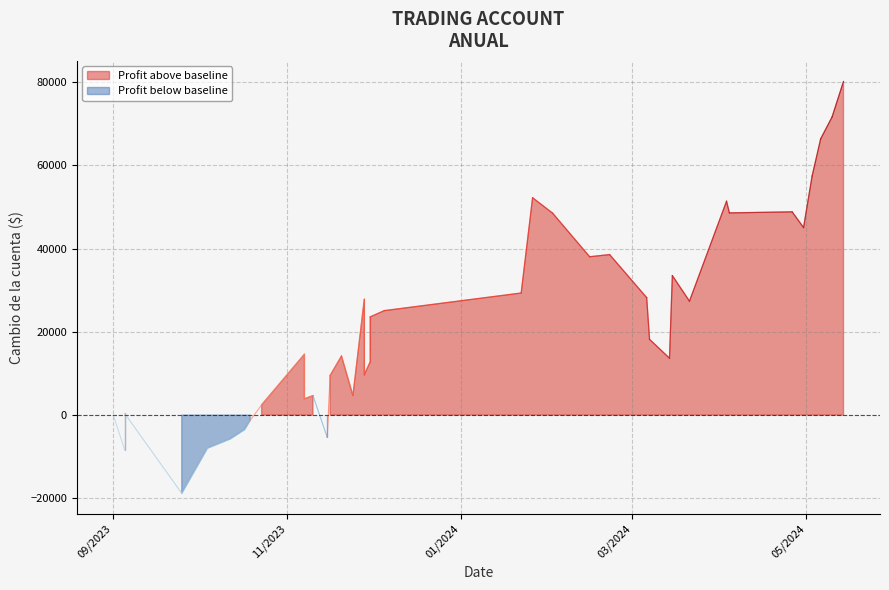

Approximately how many times larger is the value at 1 compared to 2?

1.0